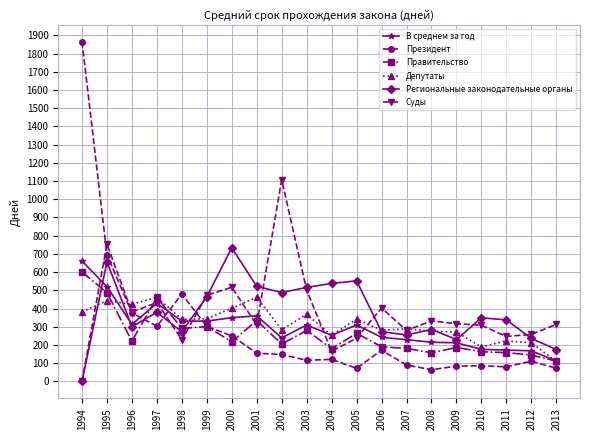

What value does the Суды series have at 1998, to the nearest 10?

230